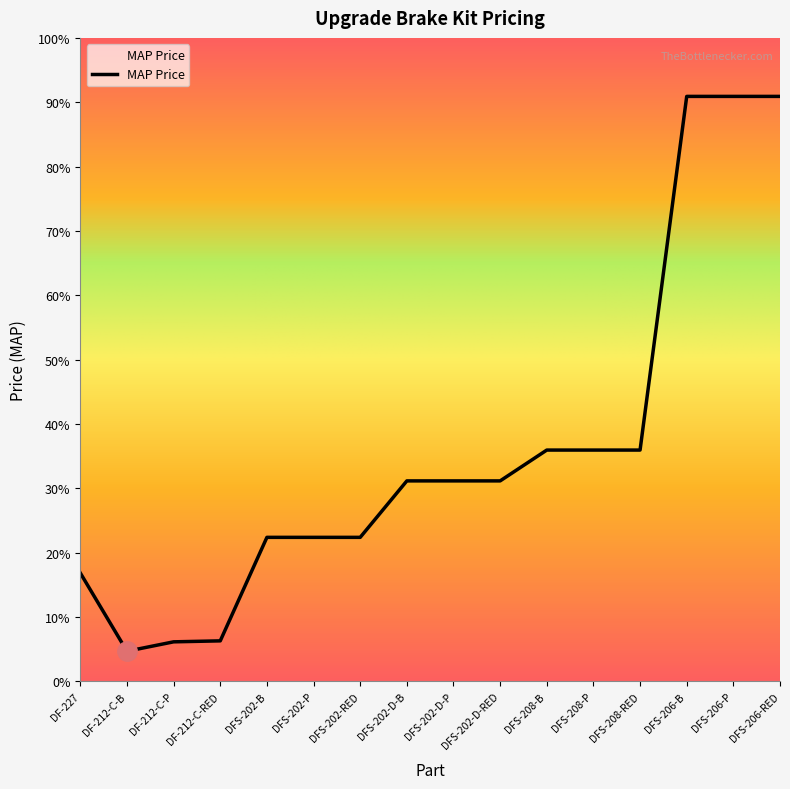

Does the chart have visible grid lines?

No